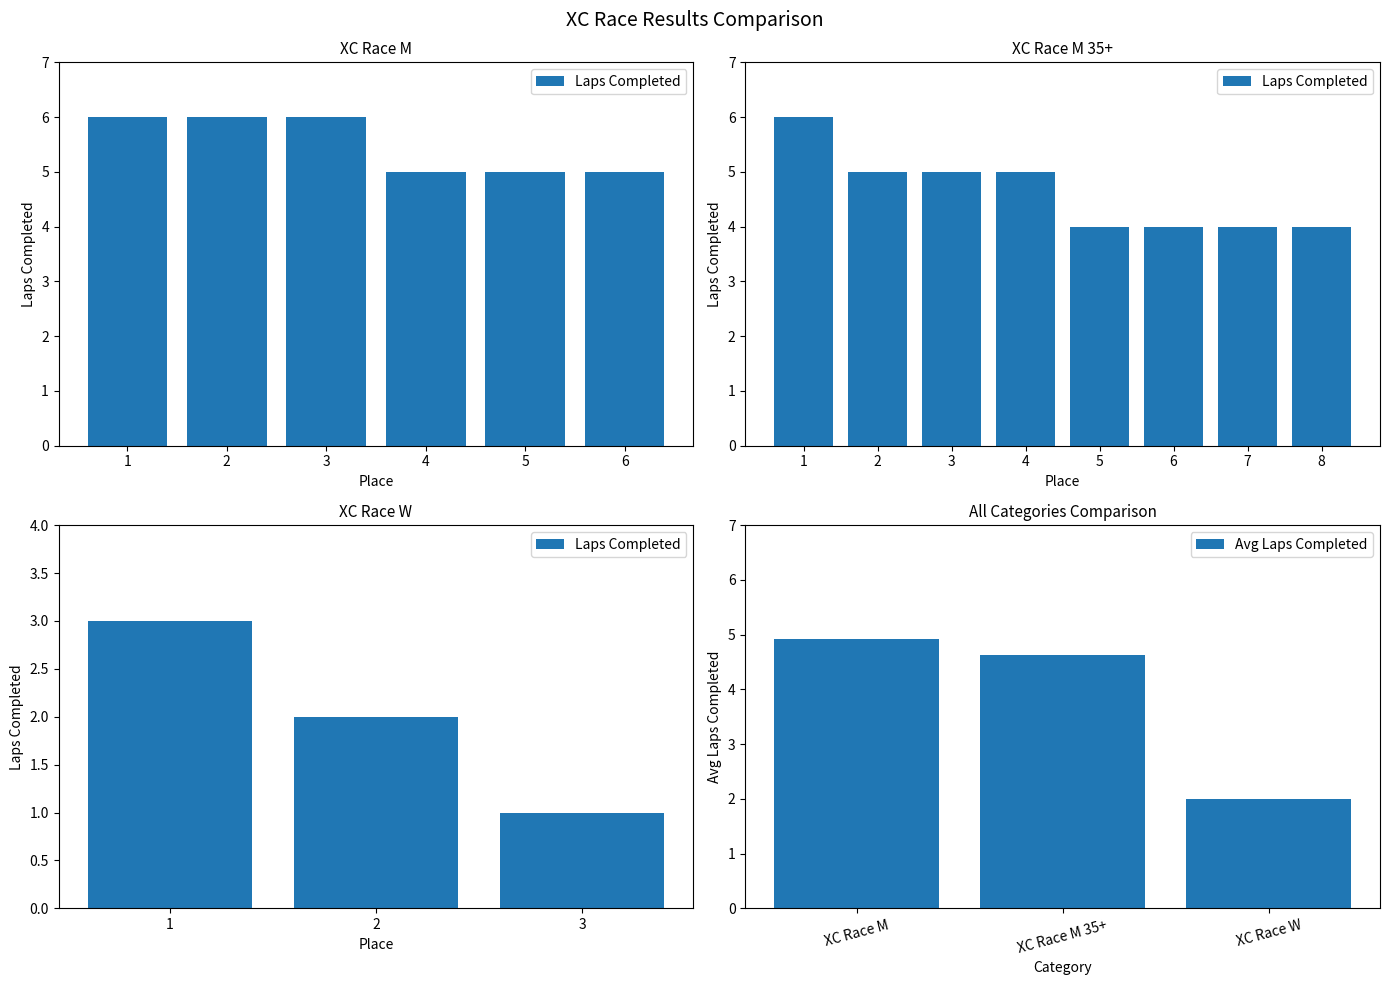

The Laps Completed series shows 3.0 at 1. True or false?

True